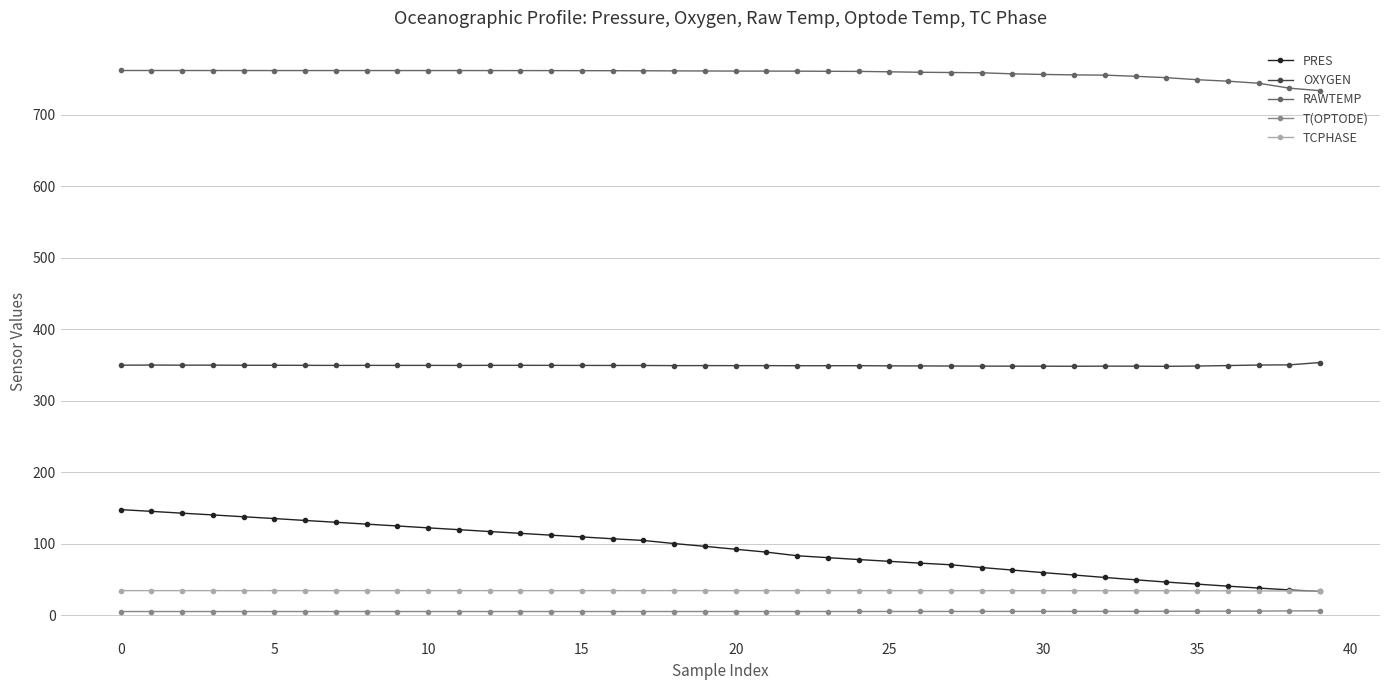

True or false: TCPHASE has more than 1 points higher than both neighbors.

True